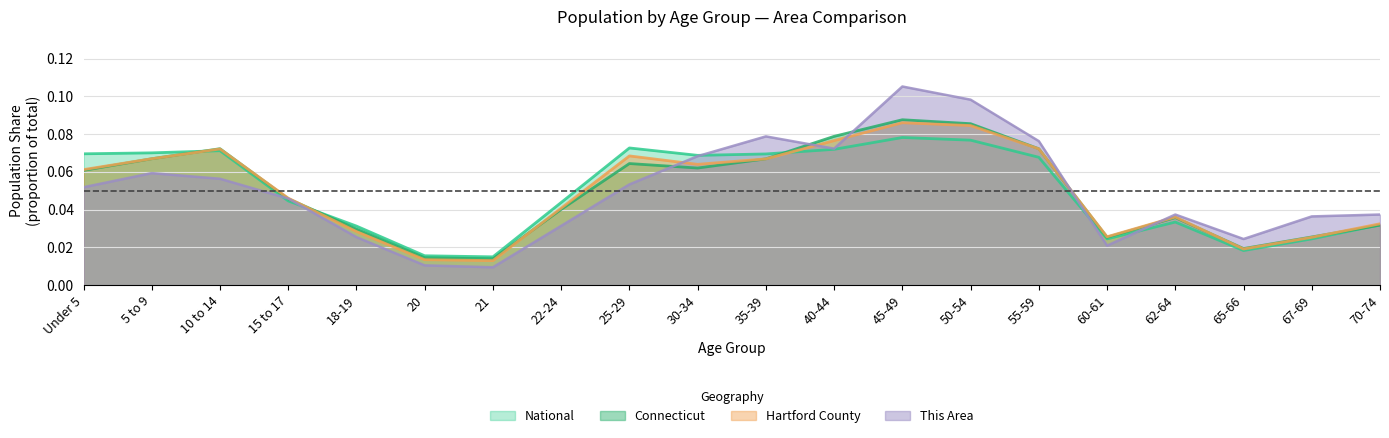

Reading left to right, extract all data points from this chart.

This Area: 0.1	0.1	0.1	0.0	0.0	0.0	0.0	0.0	0.1	0.1	0.1	0.1	0.1	0.1	0.1	0.0	0.0	0.0	0.0	0.0
Hartford County: 0.1	0.1	0.1	0.0	0.0	0.0	0.0	0.0	0.1	0.1	0.1	0.1	0.1	0.1	0.1	0.0	0.0	0.0	0.0	0.0
Connecticut: 0.1	0.1	0.1	0.0	0.0	0.0	0.0	0.0	0.1	0.1	0.1	0.1	0.1	0.1	0.1	0.0	0.0	0.0	0.0	0.0
National: 0.1	0.1	0.1	0.0	0.0	0.0	0.0	0.0	0.1	0.1	0.1	0.1	0.1	0.1	0.1	0.0	0.0	0.0	0.0	0.0